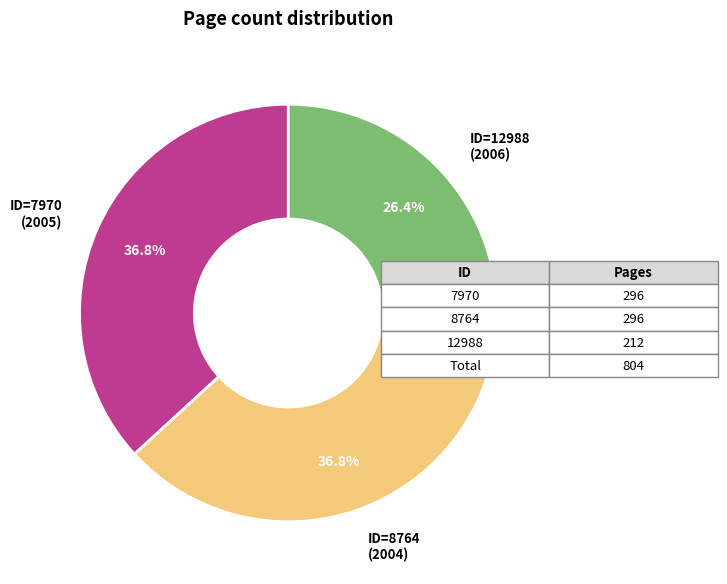

What portion of the pie excludes ID=8764?

63.2%